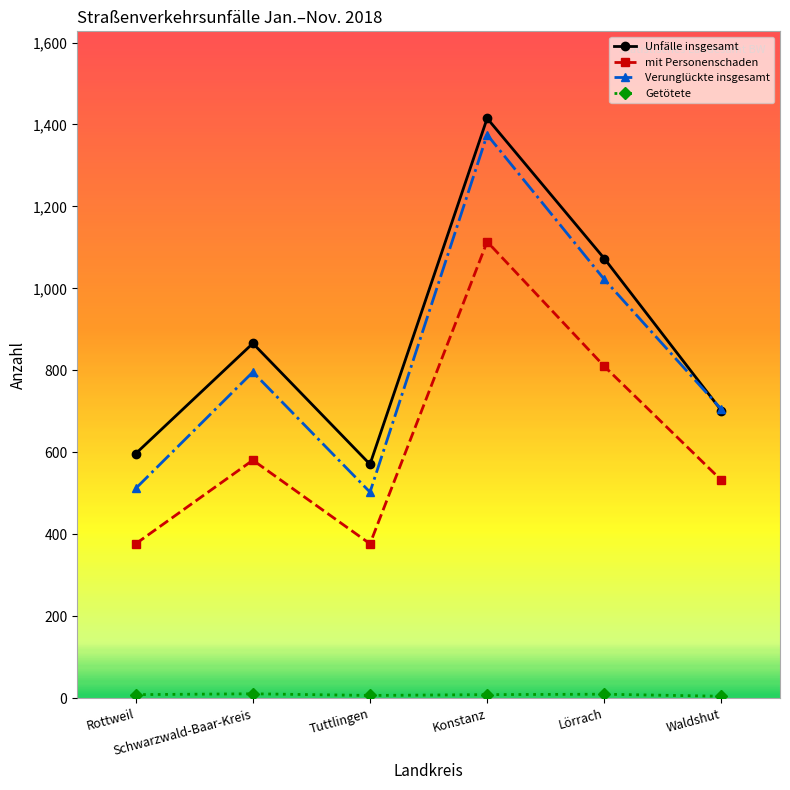

The mit Personenschaden series shows 237 at Tuttlingen. True or false?

False